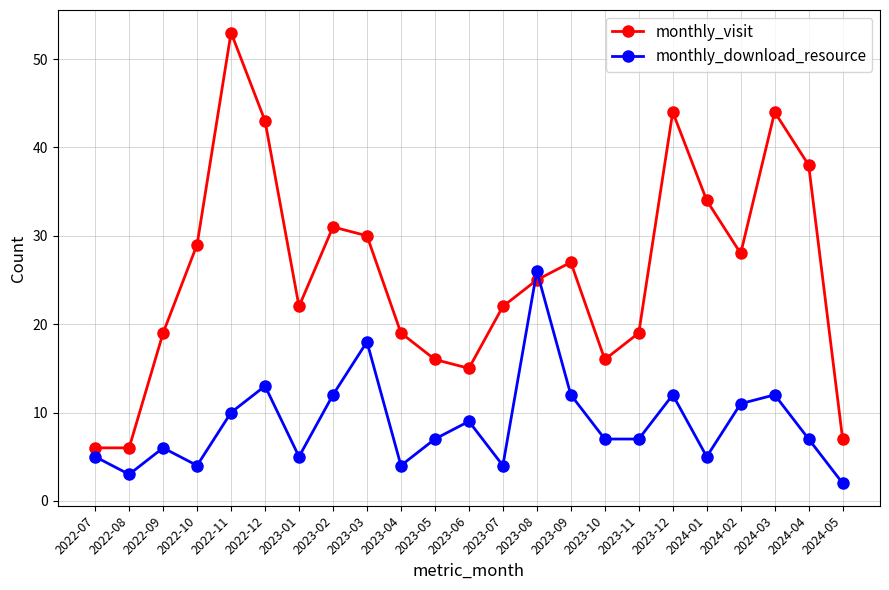

At which category is the sum across all series the highest?

2022-11